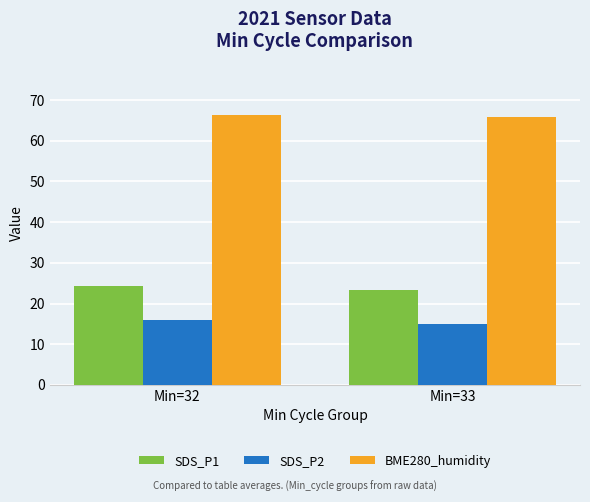

What is the difference between the maximum and minimum values in the SDS_P2 series?

1.1